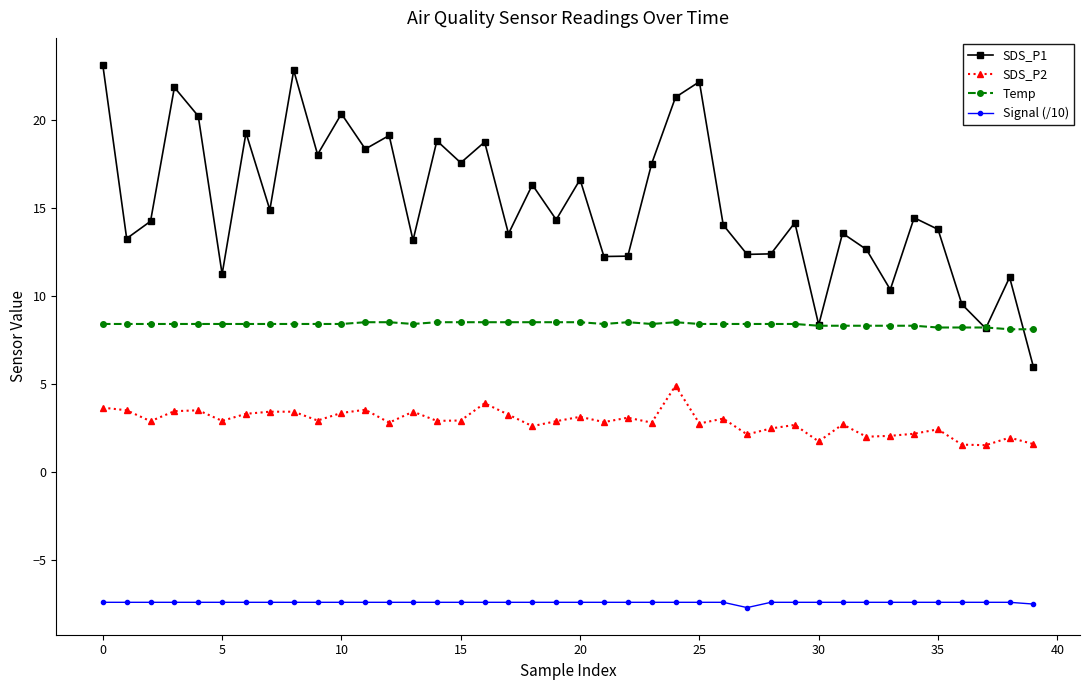

True or false: Signal (/10) and Temp cross at least once.

False